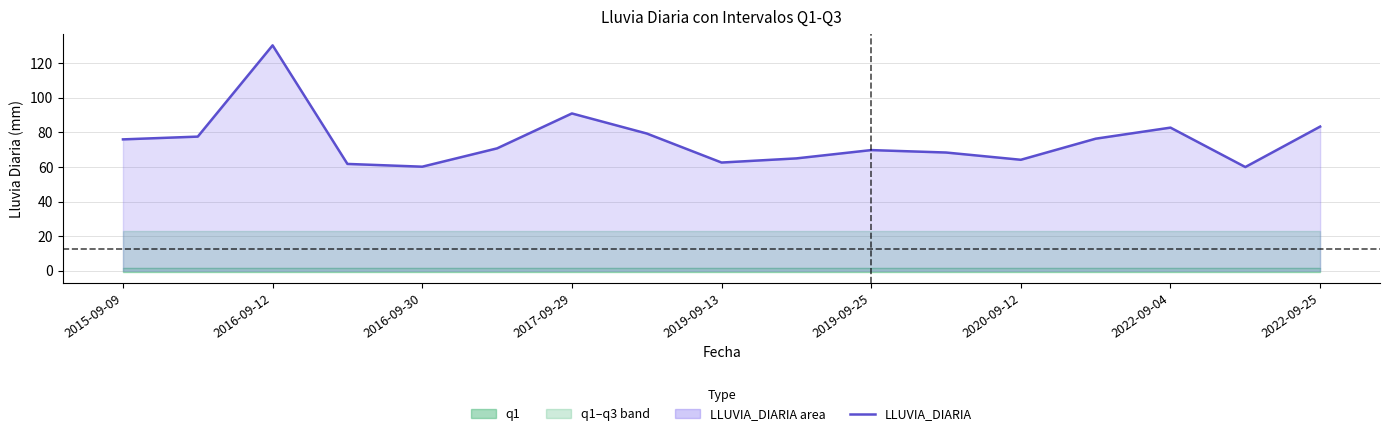

Which has a higher value, 2022-09-04 or 2017-09-29?

2017-09-29